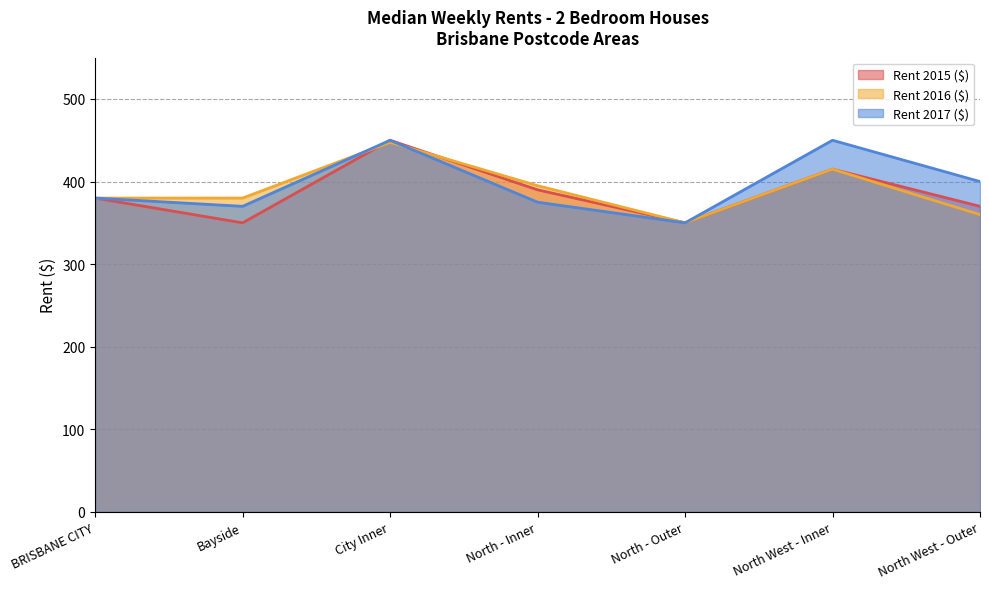

After their last crossing, which series has the higher values: Rent 2016 ($) or Rent 2015 ($)?

Rent 2016 ($)